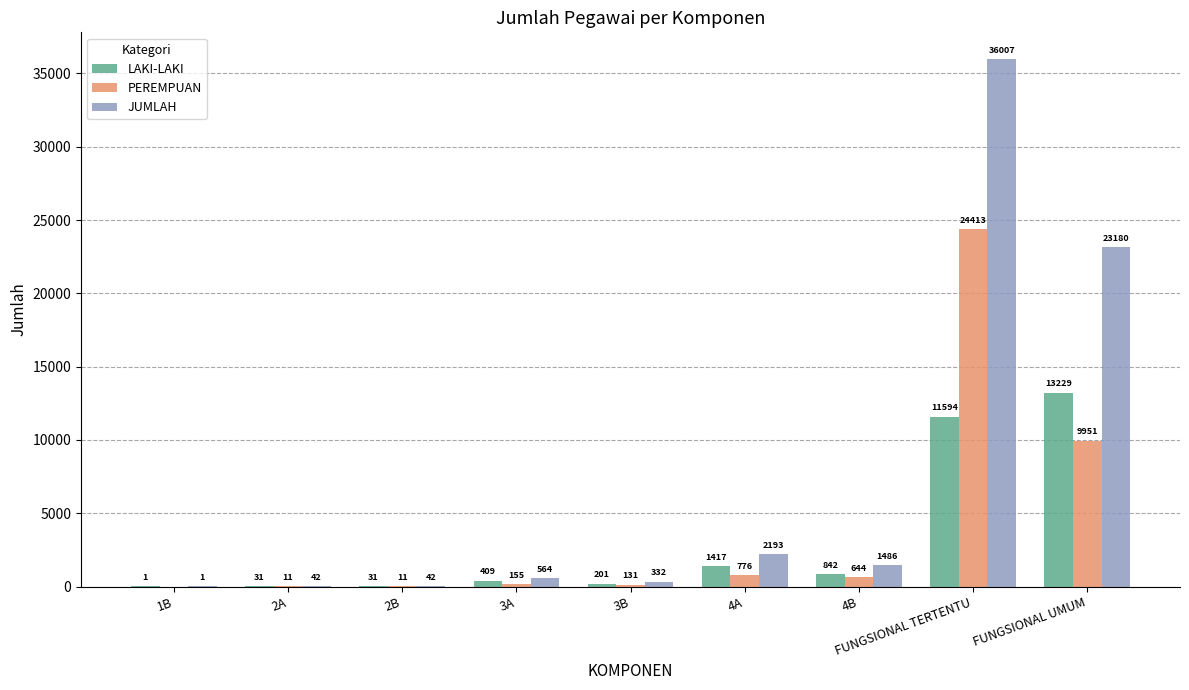

Which series changed the most between 1B and FUNGSIONAL UMUM?

JUMLAH